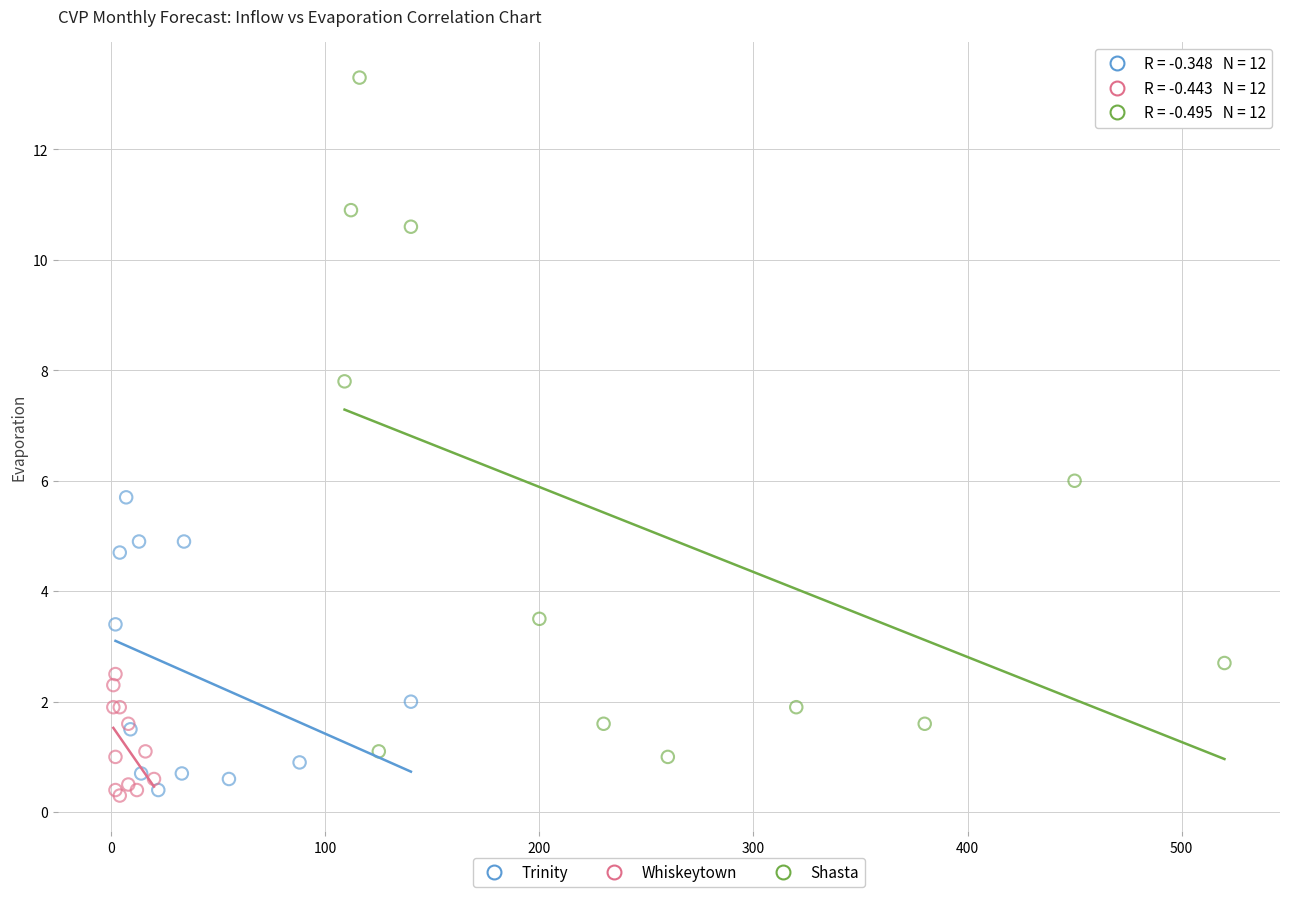

Which series reaches the maximum Y coordinate?

Shasta